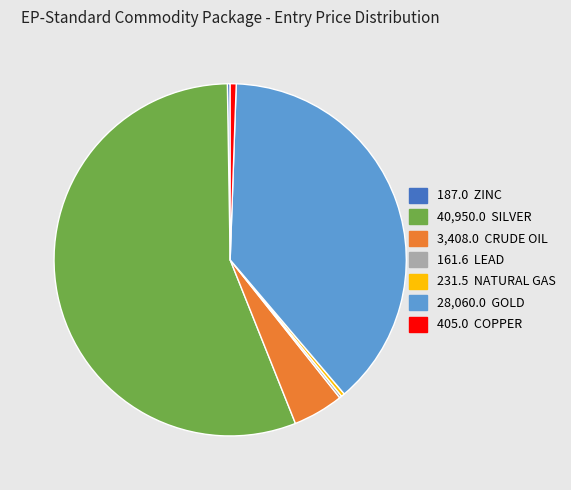

Which category has the biggest portion of the pie?

40,950.0 SILVER